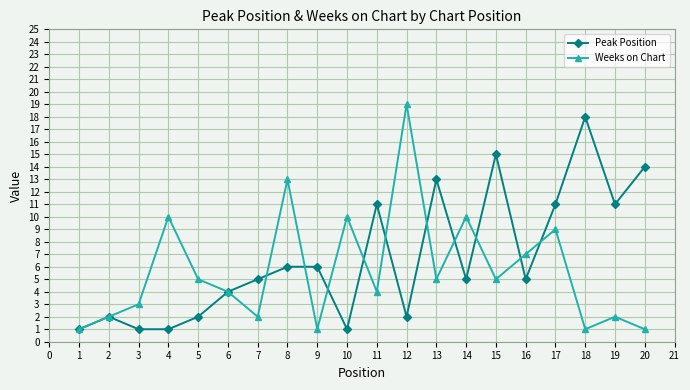

List the series in order of their overall mean, lowest first.

Weeks on Chart, Peak Position